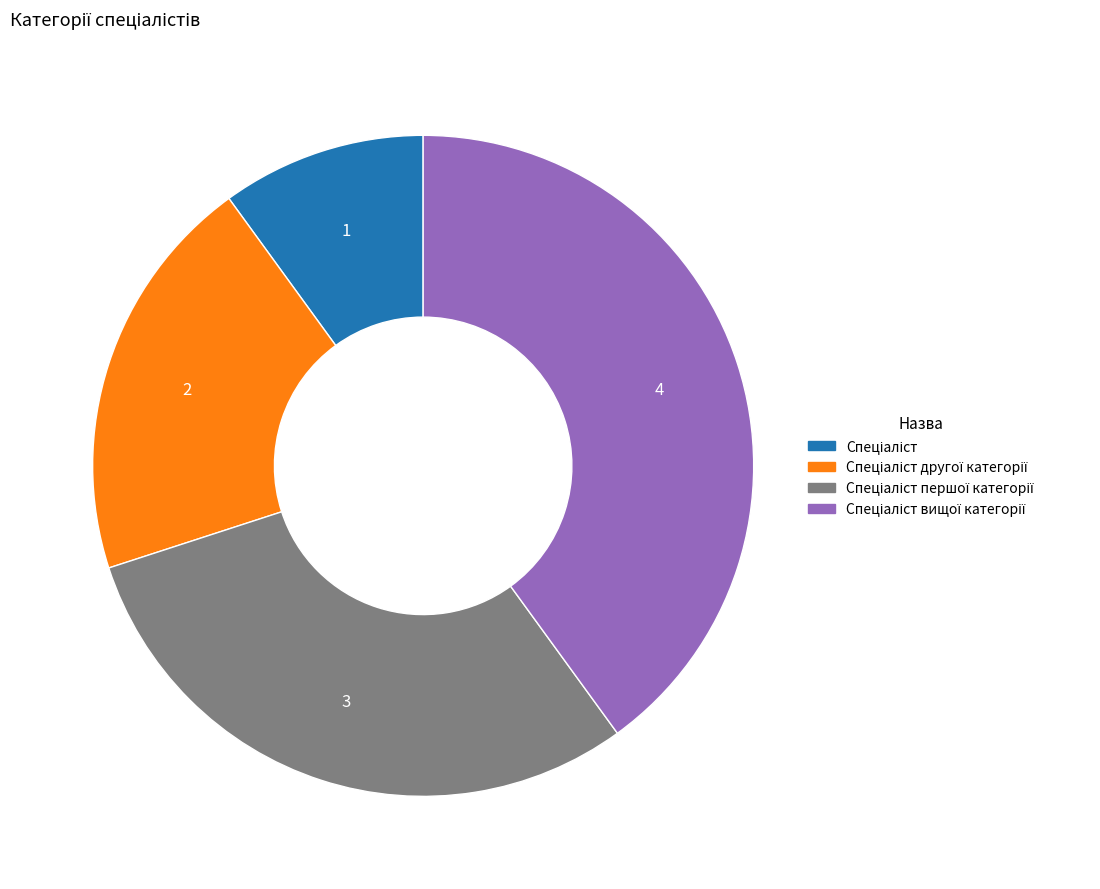

Does any single category account for the majority?

No